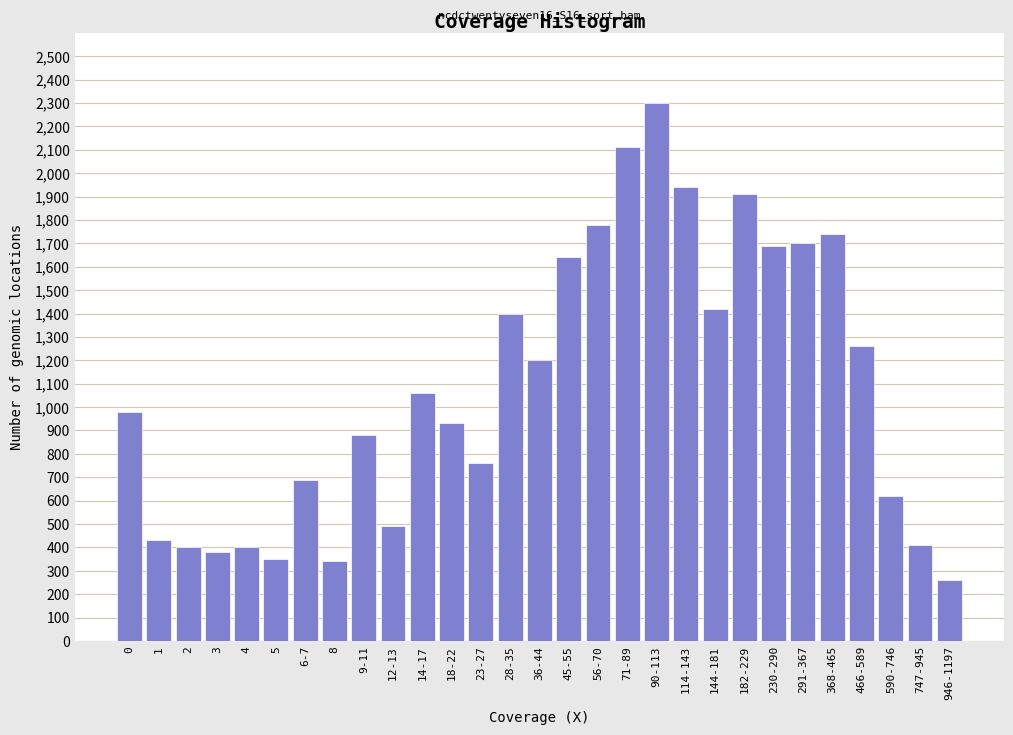

What is the label of the 17th bar from the left?

56-70